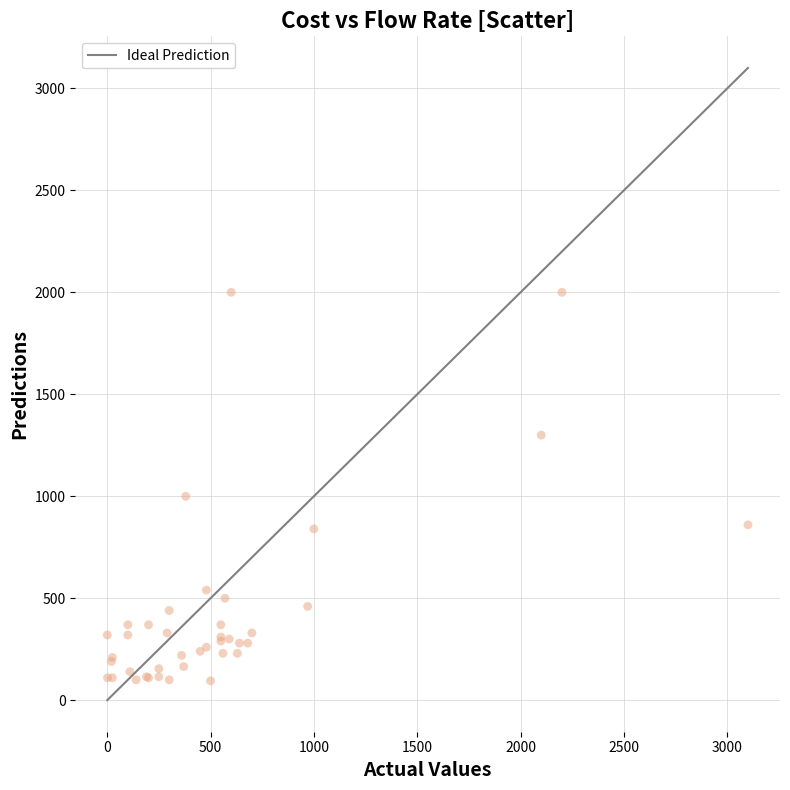

What Y value in the scatter plot is closest to 1047?

1000